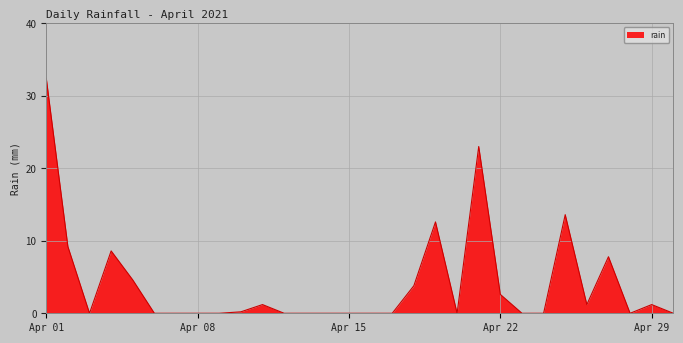

What is the difference between the maximum and minimum values?

32.4